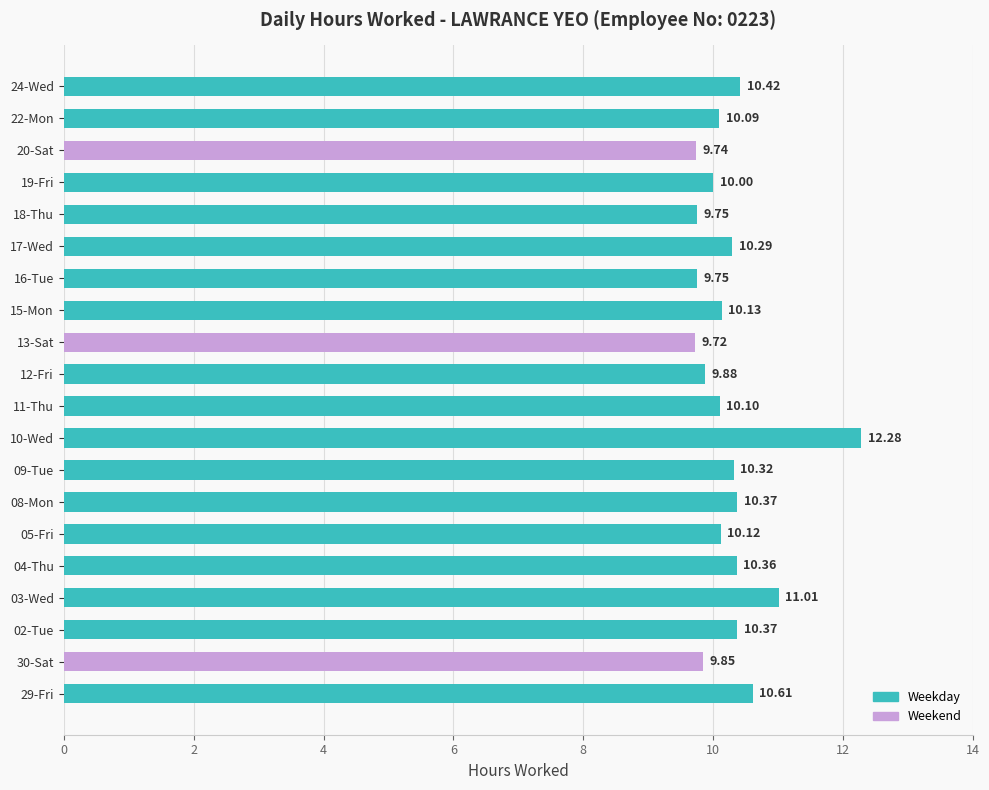

What is the sum of all values?

205.2